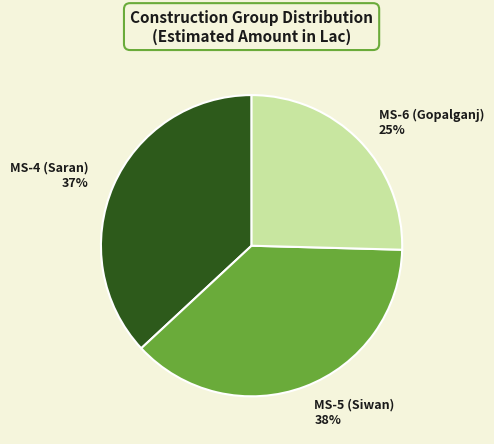

Which slice is the smallest?

MS-6 (Gopalganj)